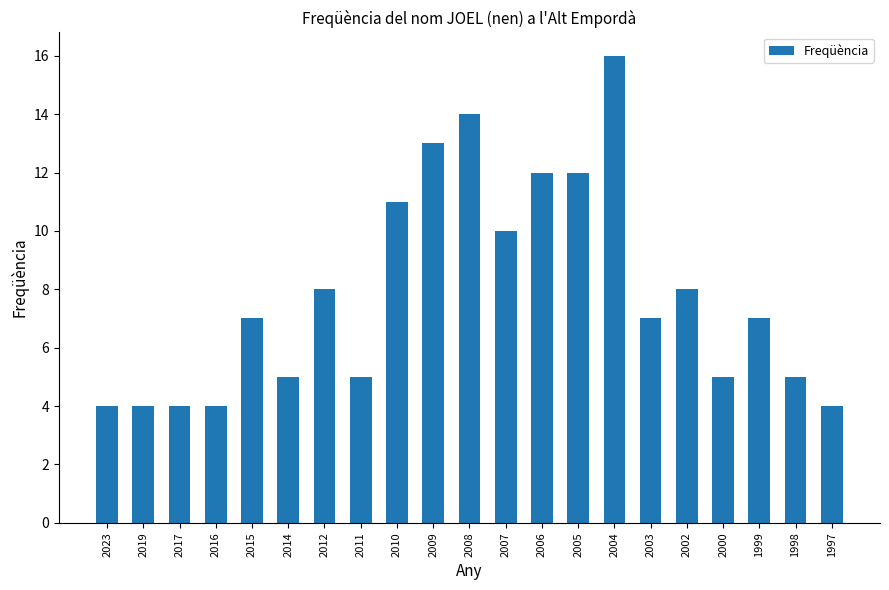

What is the sum of all values?

165